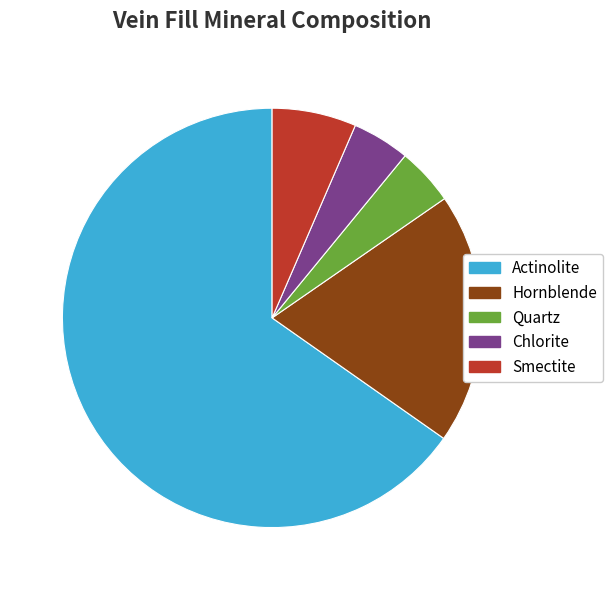

Is there a majority slice in this chart?

Yes